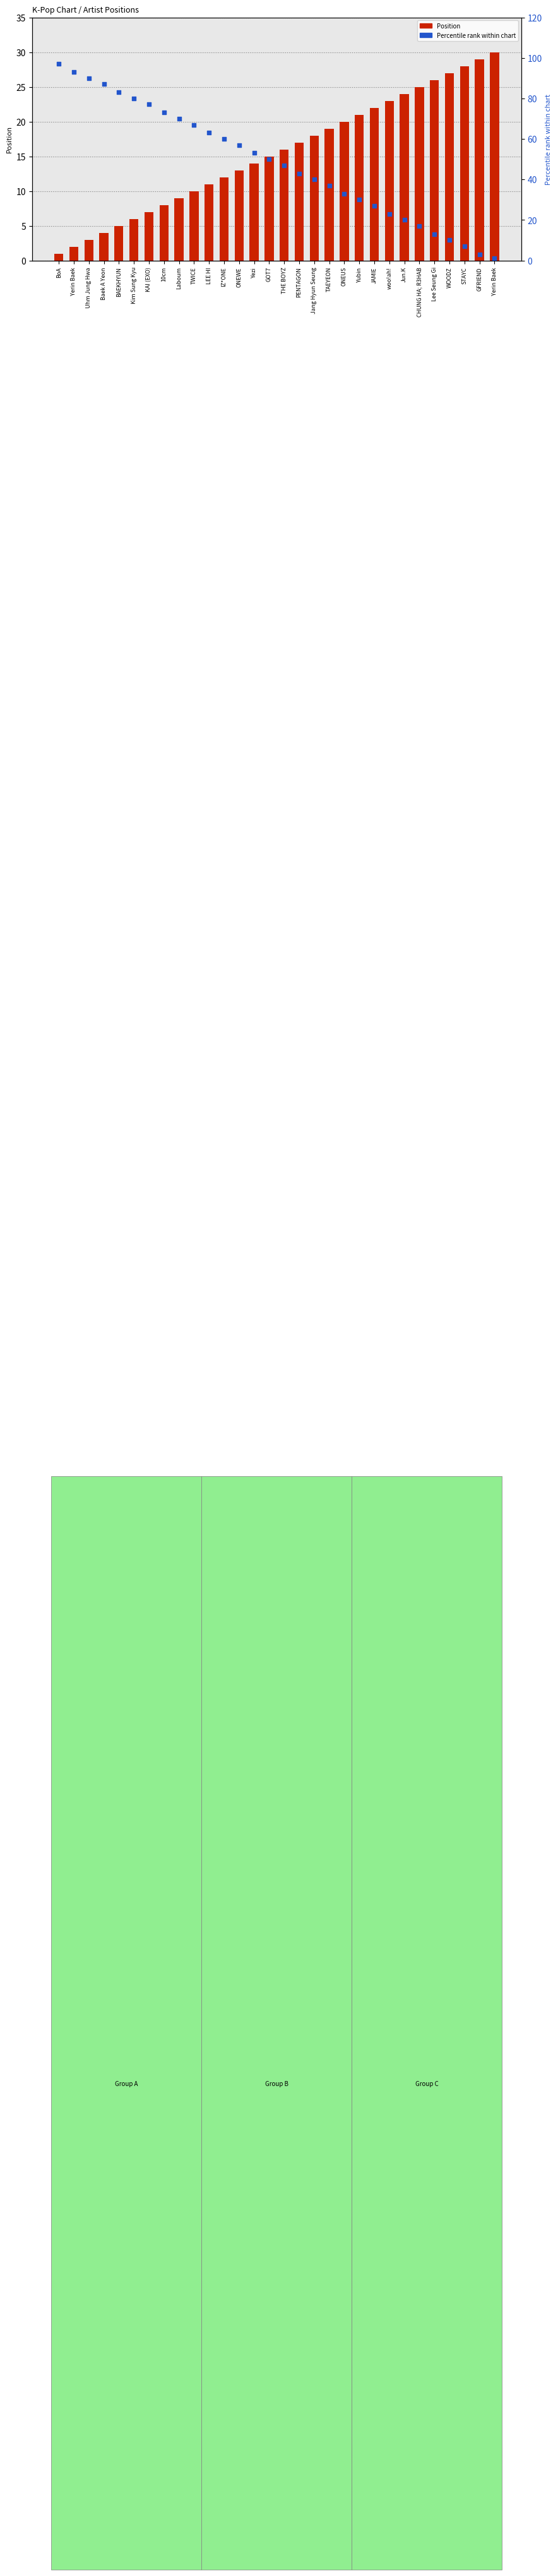

What are all the series names shown in the legend?

Position, Percentile rank within chart